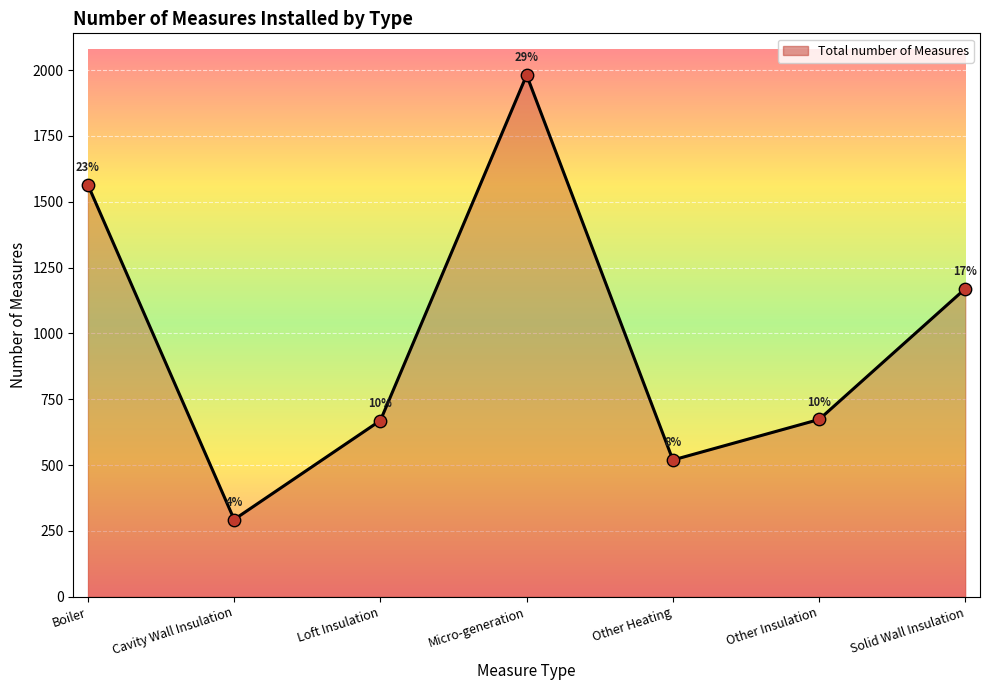

Approximately how many times larger is the value at Micro-generation compared to Loft Insulation?

3.0